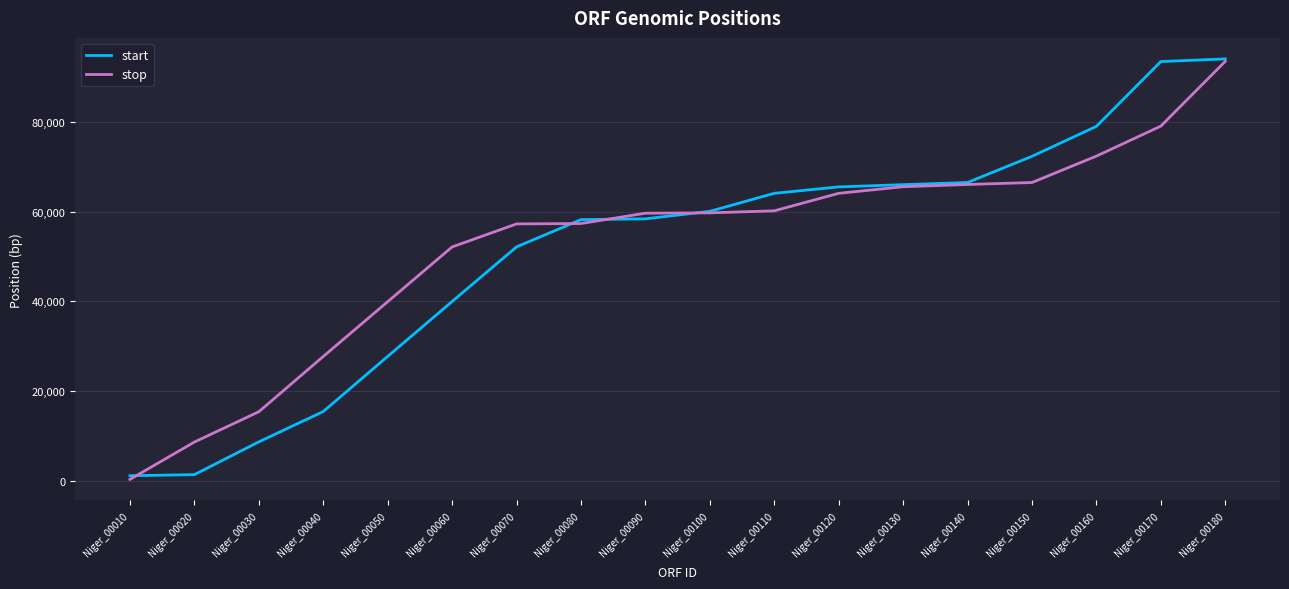

Is this an area chart (filled region under the line)?

No